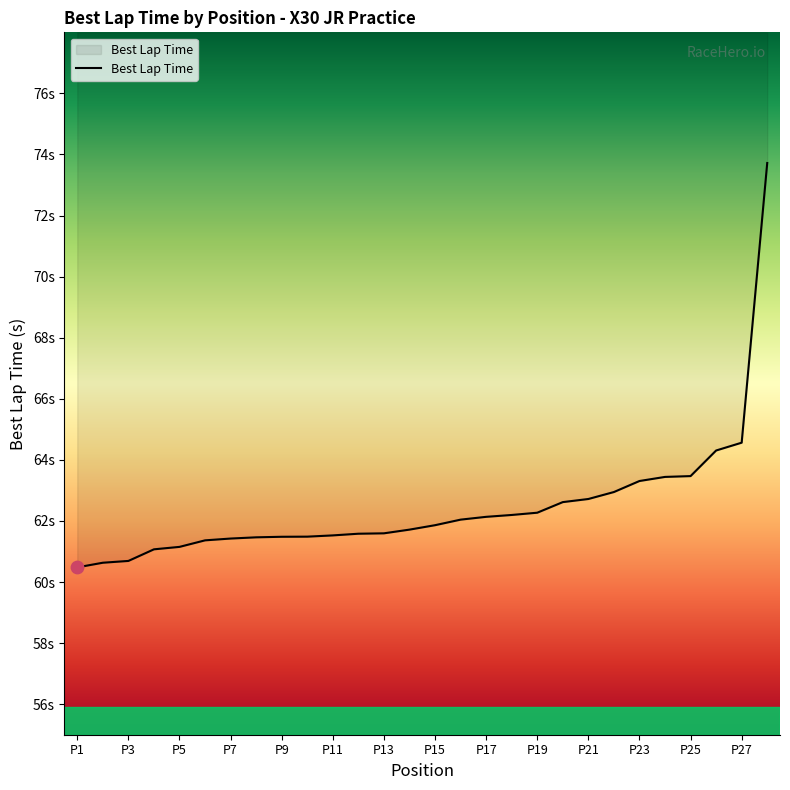

Which has a higher value, 10 or 2?

10